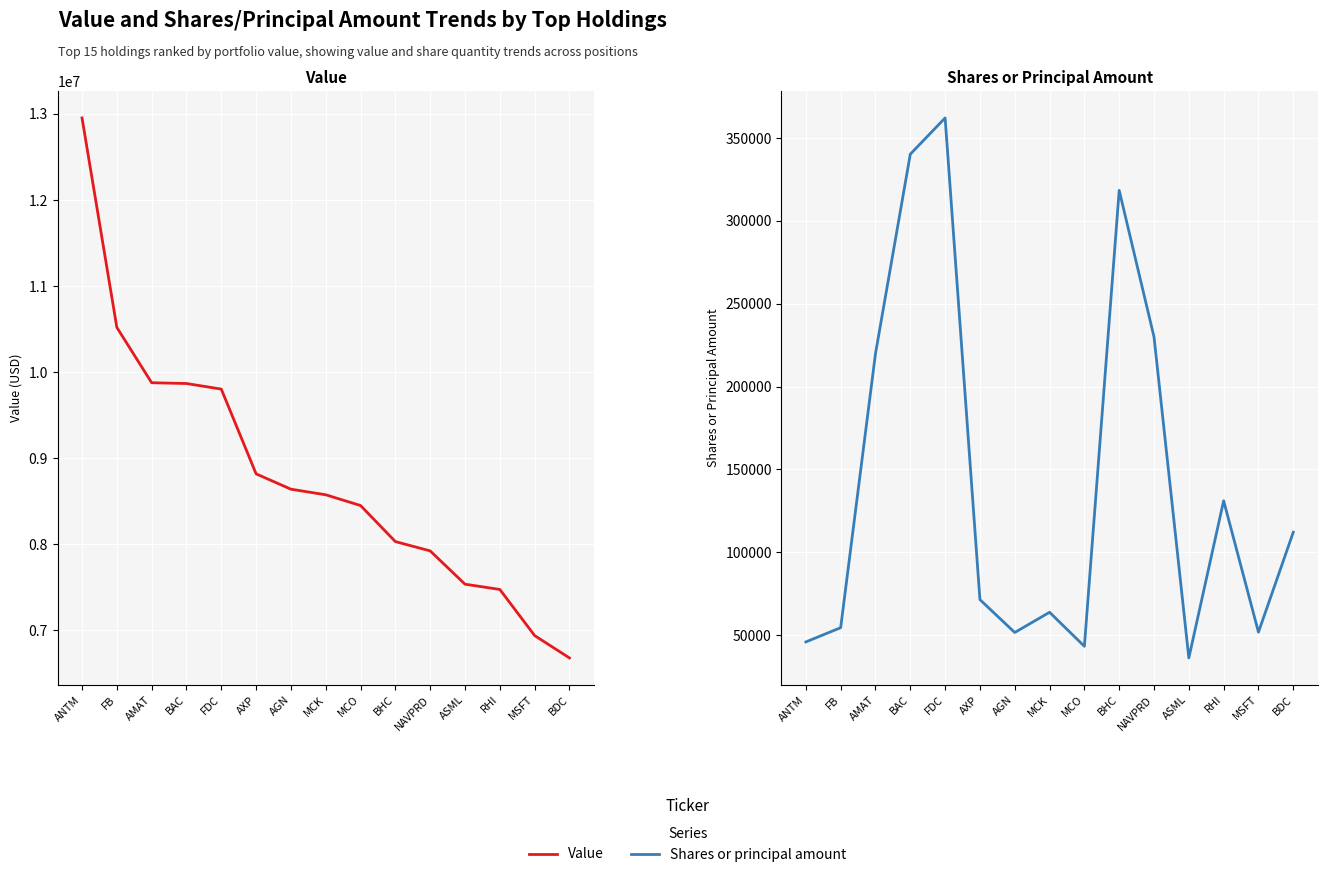

What is the label of the 6th point from the right?

BHC